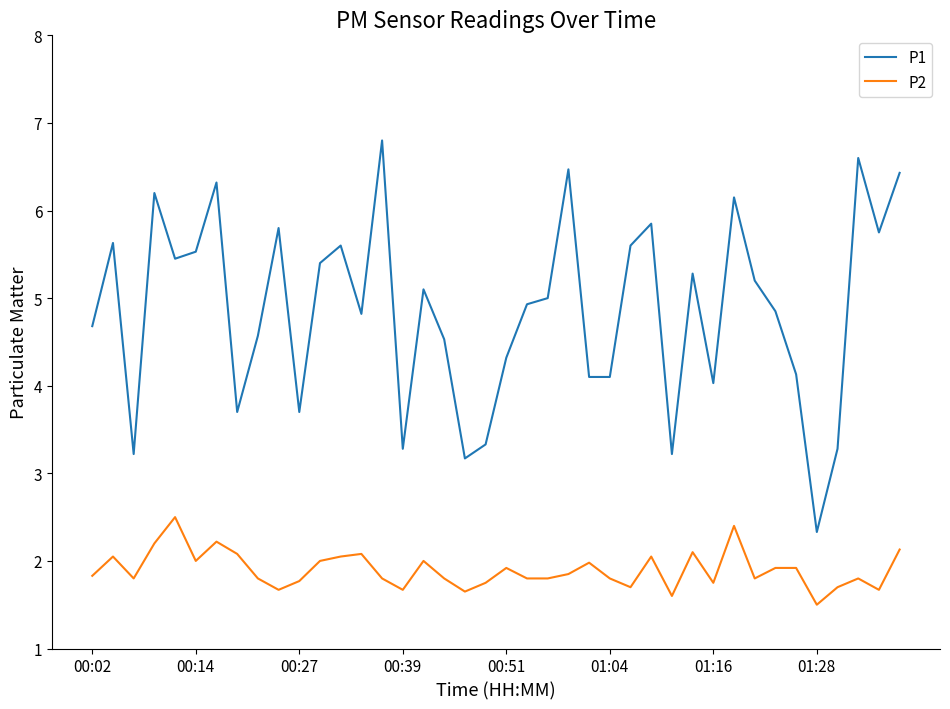

What is the difference between the maximum and minimum values in the P2 series?

1.0